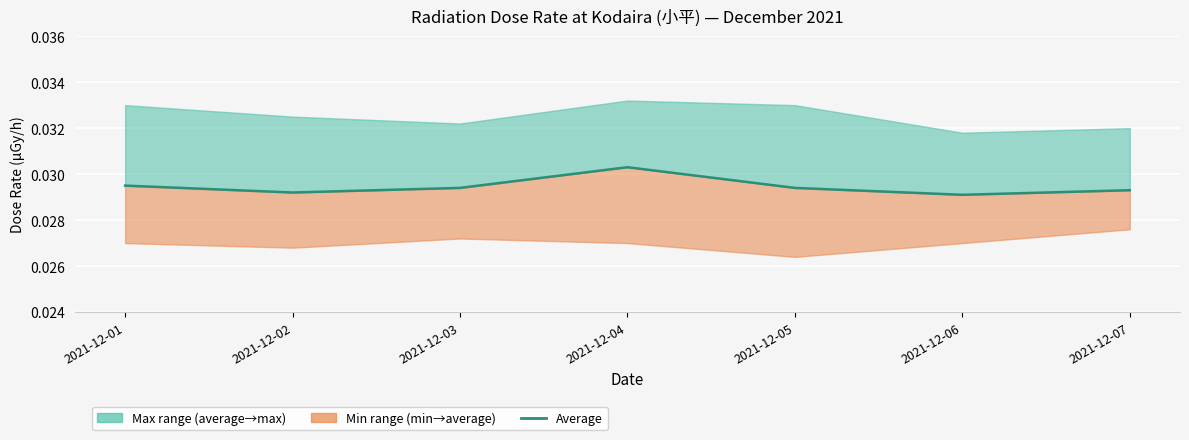

Count the values in the range 0 to 1.

7